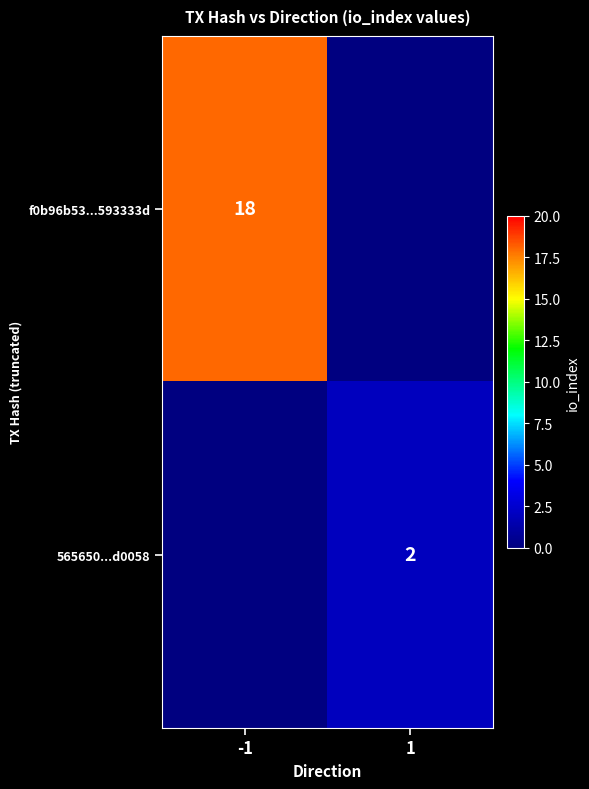

At how many categories does at least one series exceed 14?

1